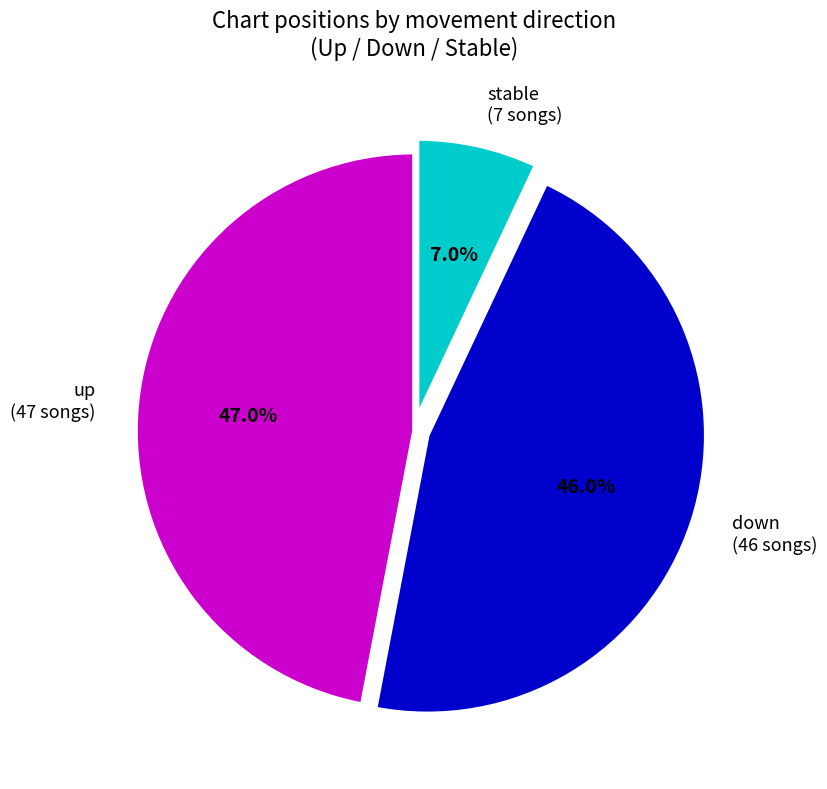

Rank the categories by value from highest to lowest.

up (47 songs), down (46 songs), stable (7 songs)